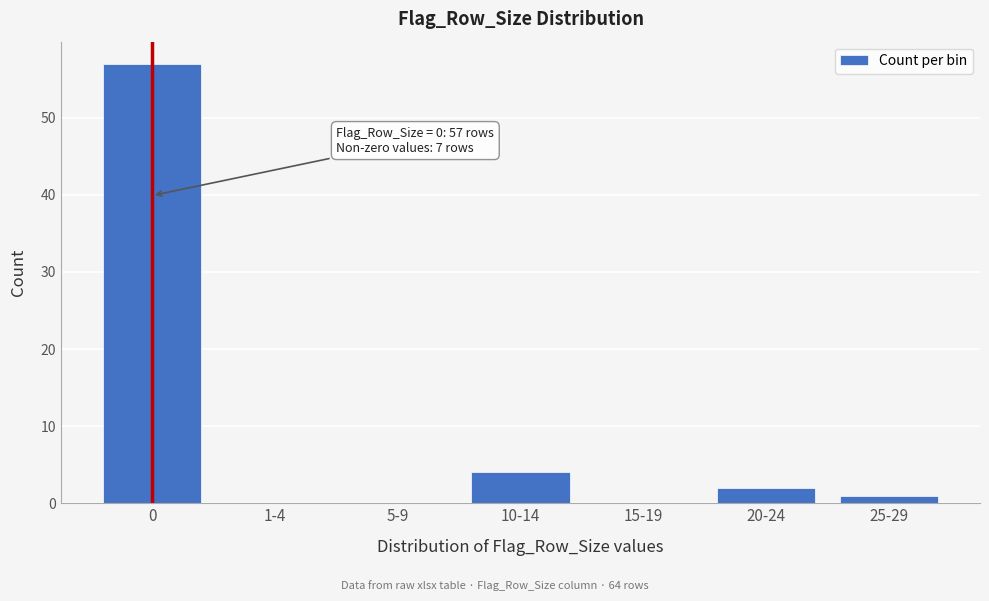

Reading right to left, extract all data points from this chart.

25-29=1	20-24=2	15-19=0	10-14=4	5-9=0	1-4=0	0=57